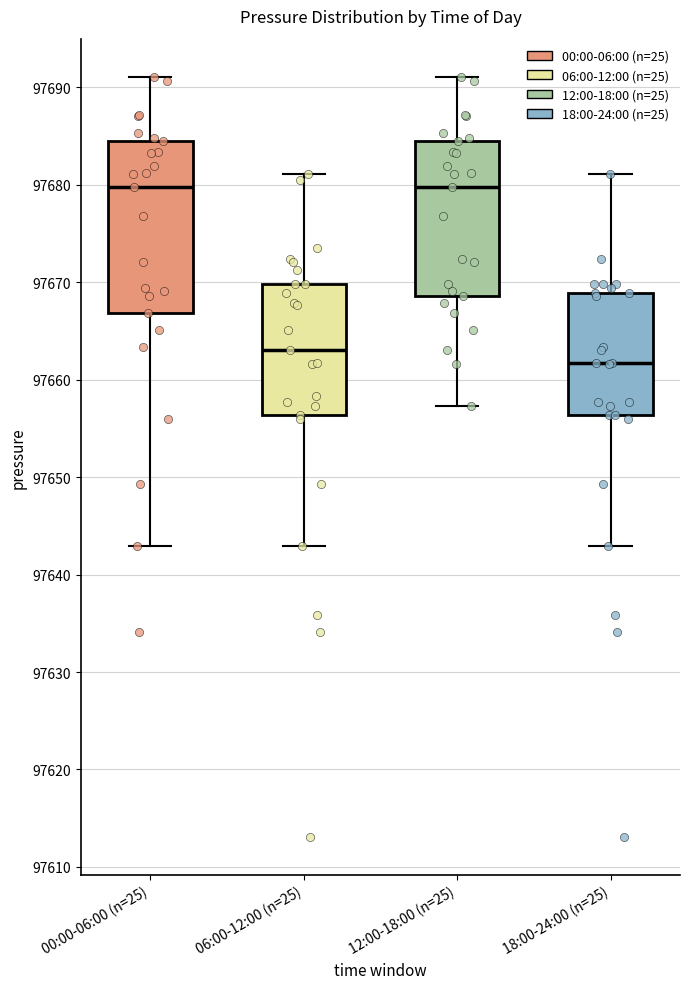

Which box is the tallest, from its lower edge to its upper edge?

00:00-06:00 (n=25)